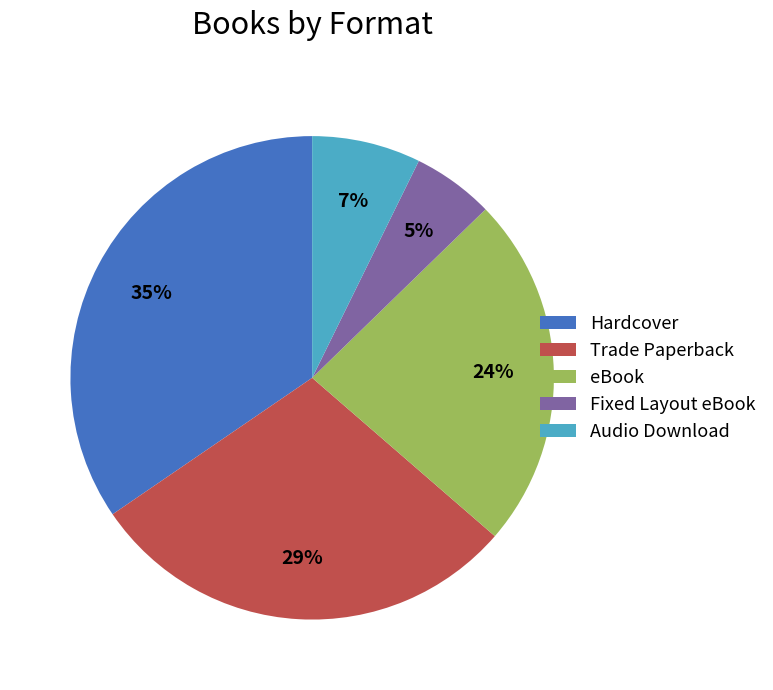

To the nearest percent, what is the combined percentage of eBook and Audio Download?

31%